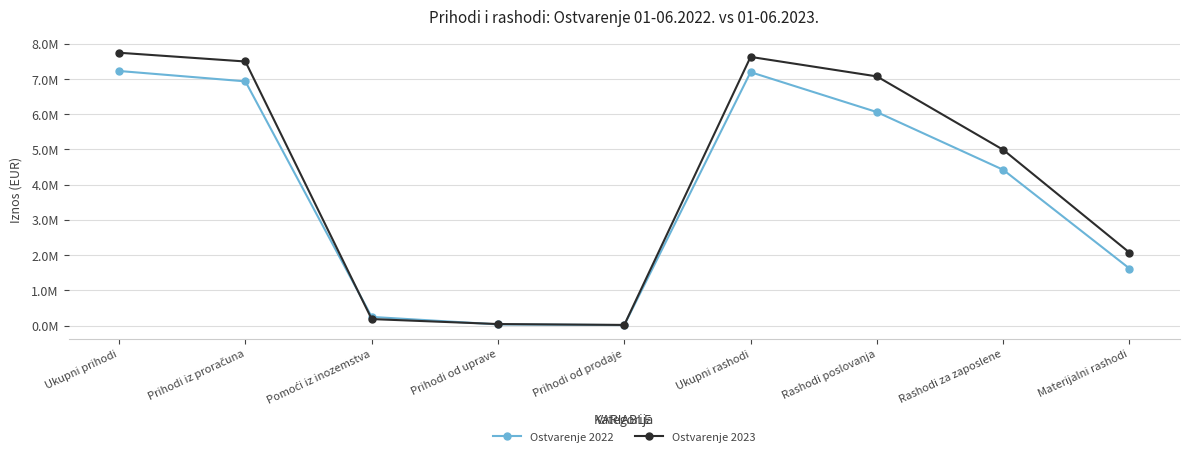

Which series has the largest range (max minus min)?

Ostvarenje 2023